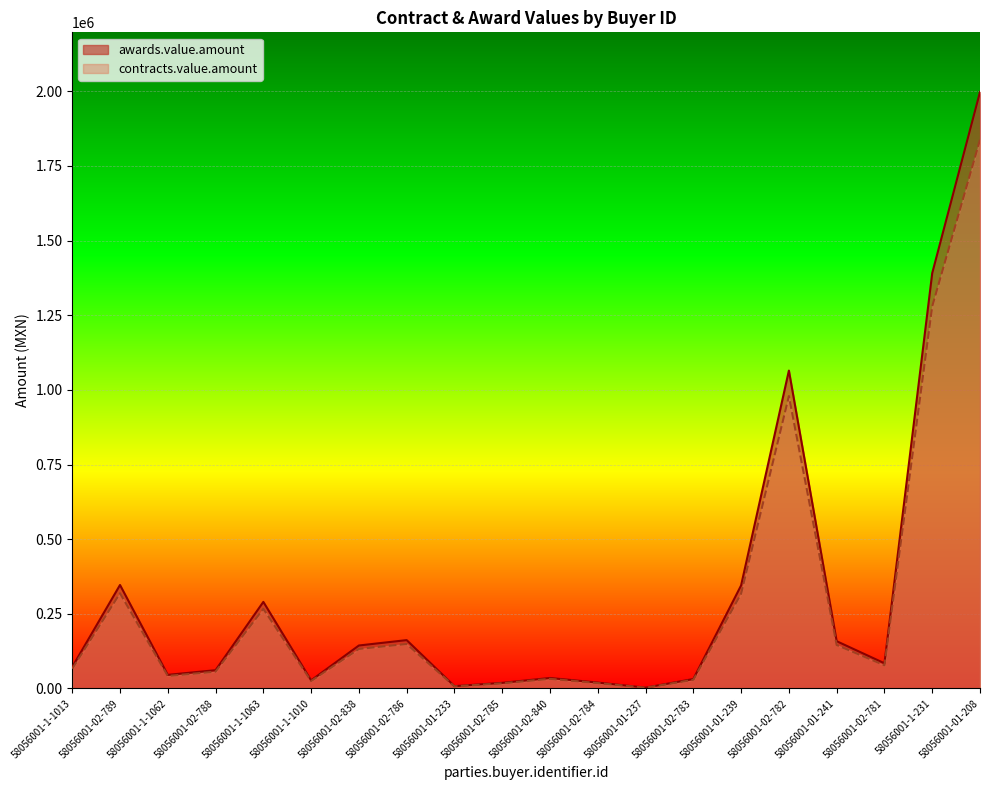

Is the value of awards.value.amount at 58056001-1-1013 greater than the value of contracts.value.amount at 58056001-02-788?

Yes